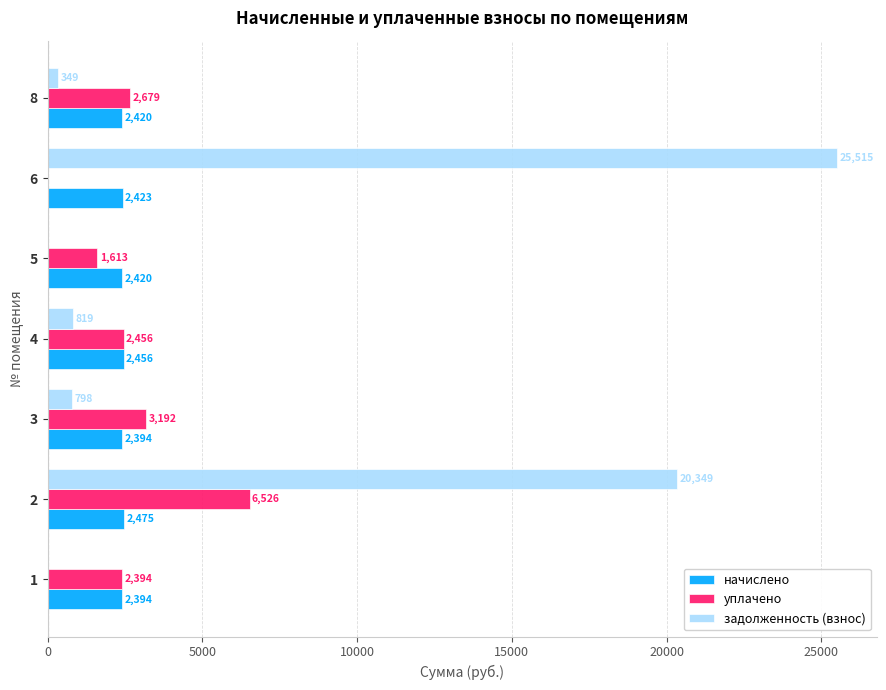

What are all the series names shown in the legend?

начислено, уплачено, задолженность (взнос)